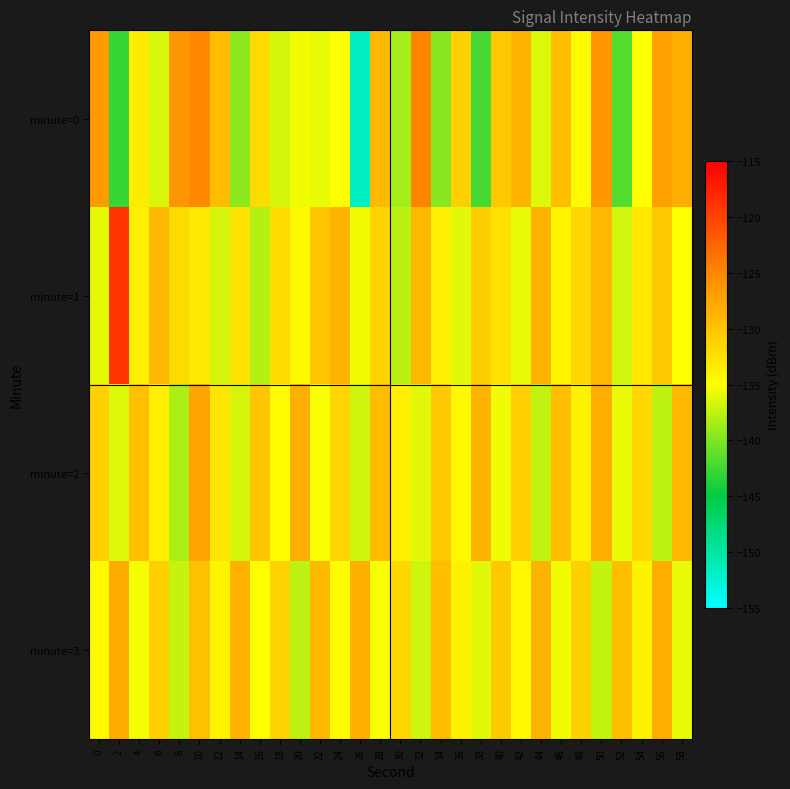

Which category has the lowest value across all series?

26